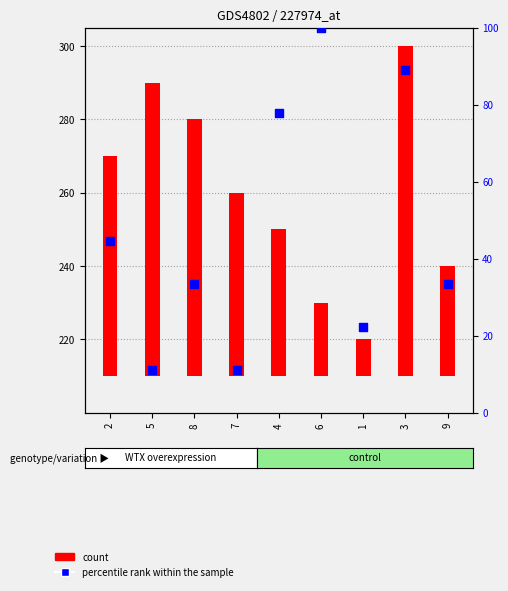

Which series has the largest Y range (max minus min)?

percentile rank within the sample